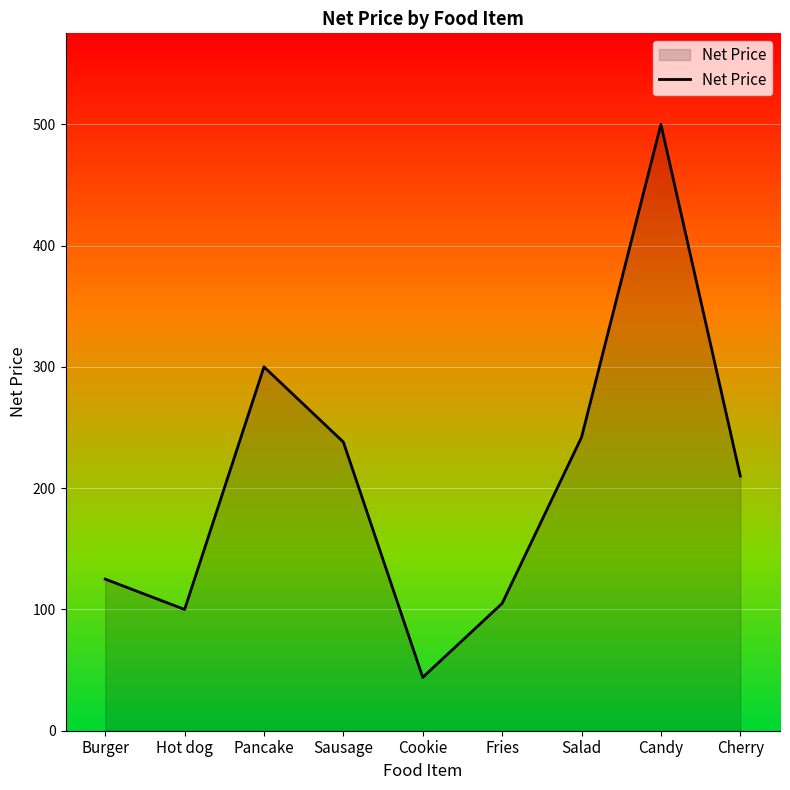

What is the ratio of the value at Fries to the value at Burger?

0.8